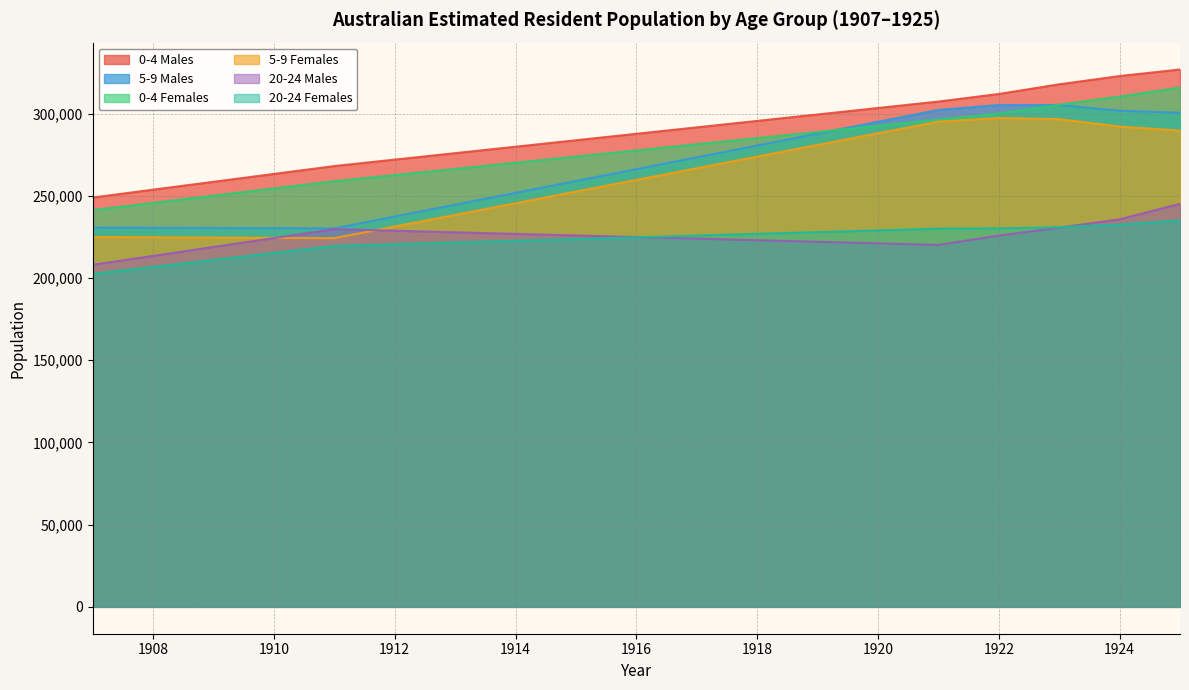

The 20-24 Males series shows 283516 at 1908. True or false?

False